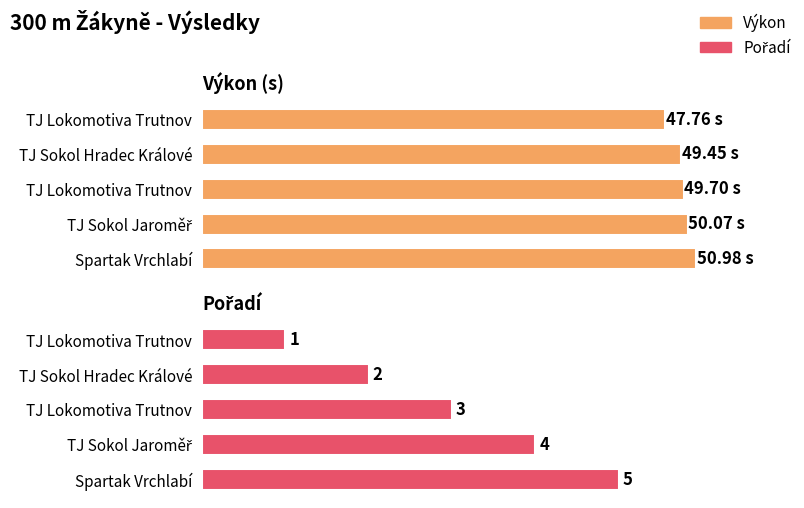

True or false: Výkon has a value of 29.8 at TJ Sokol Jaroměř.

False